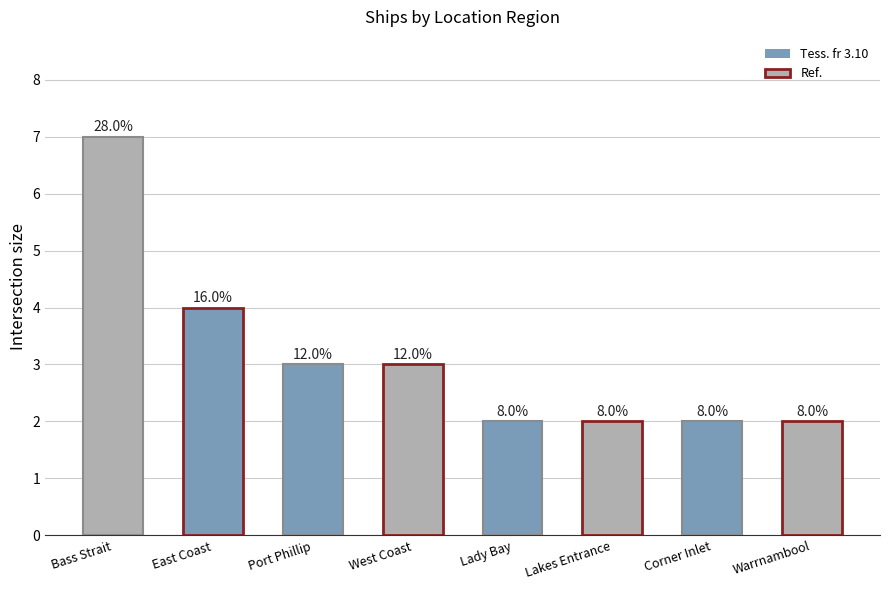

Does the chart contain any negative values?

No